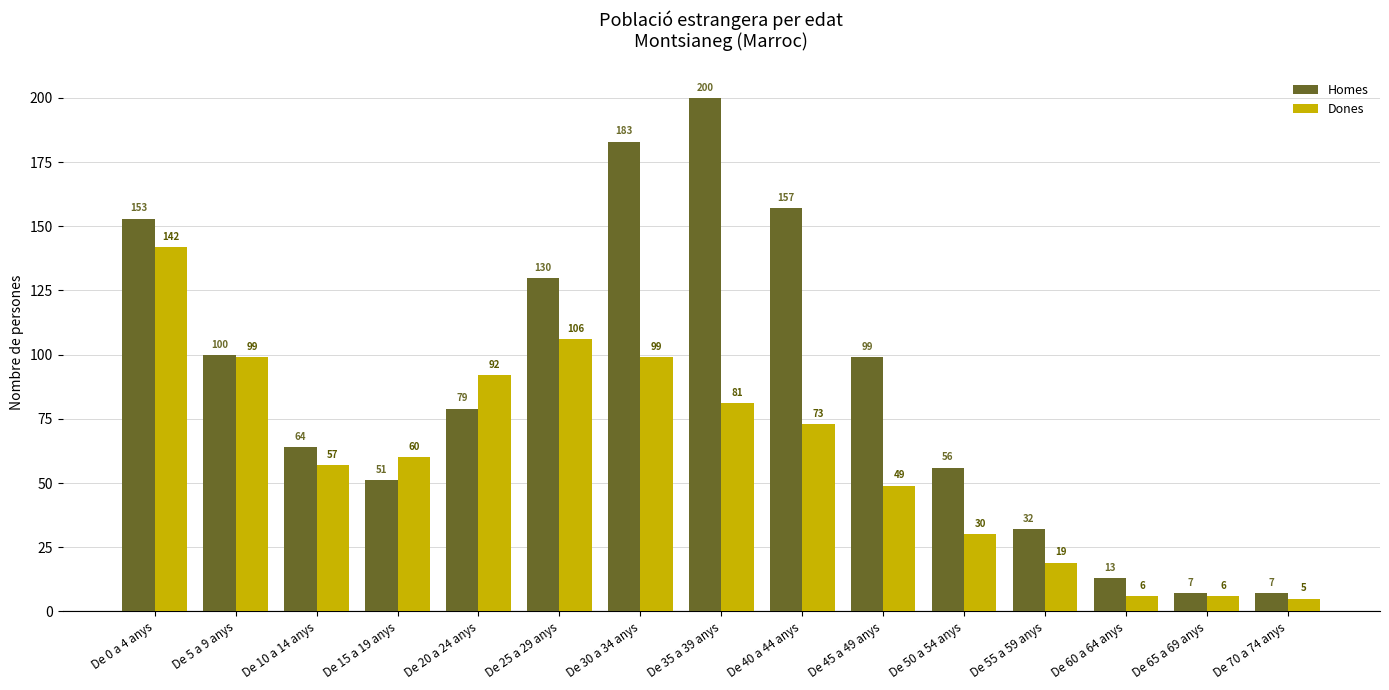

What is the difference between the maximum and minimum values in the Homes series?

193